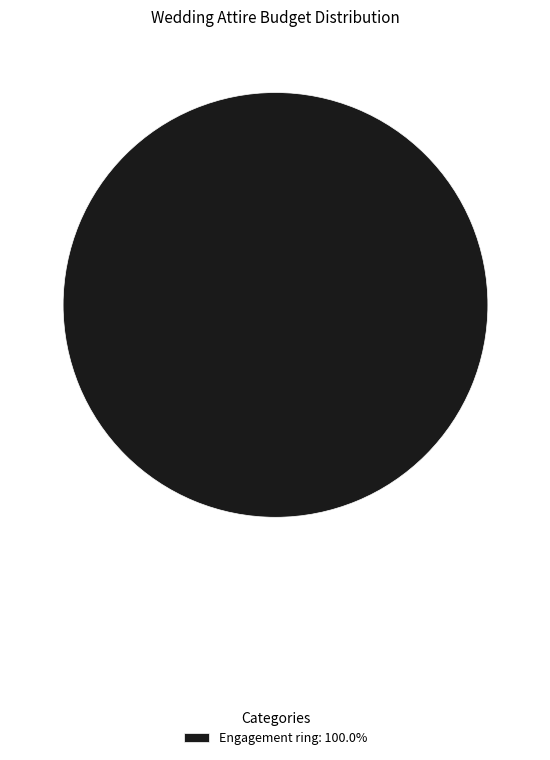

Does any single category account for the majority?

Yes